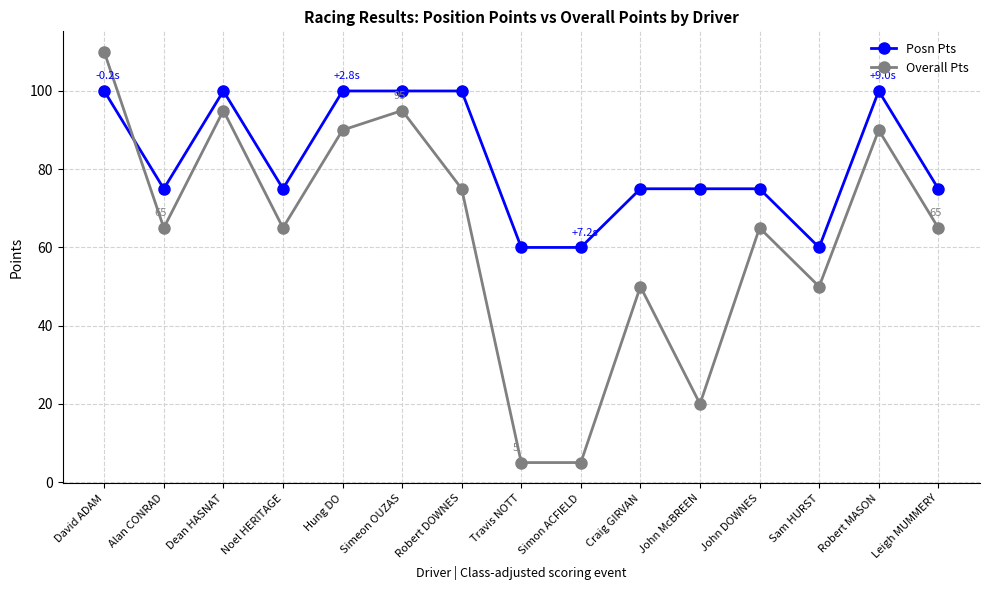

What is the spread (max minus min) of values at Hung DO?

10